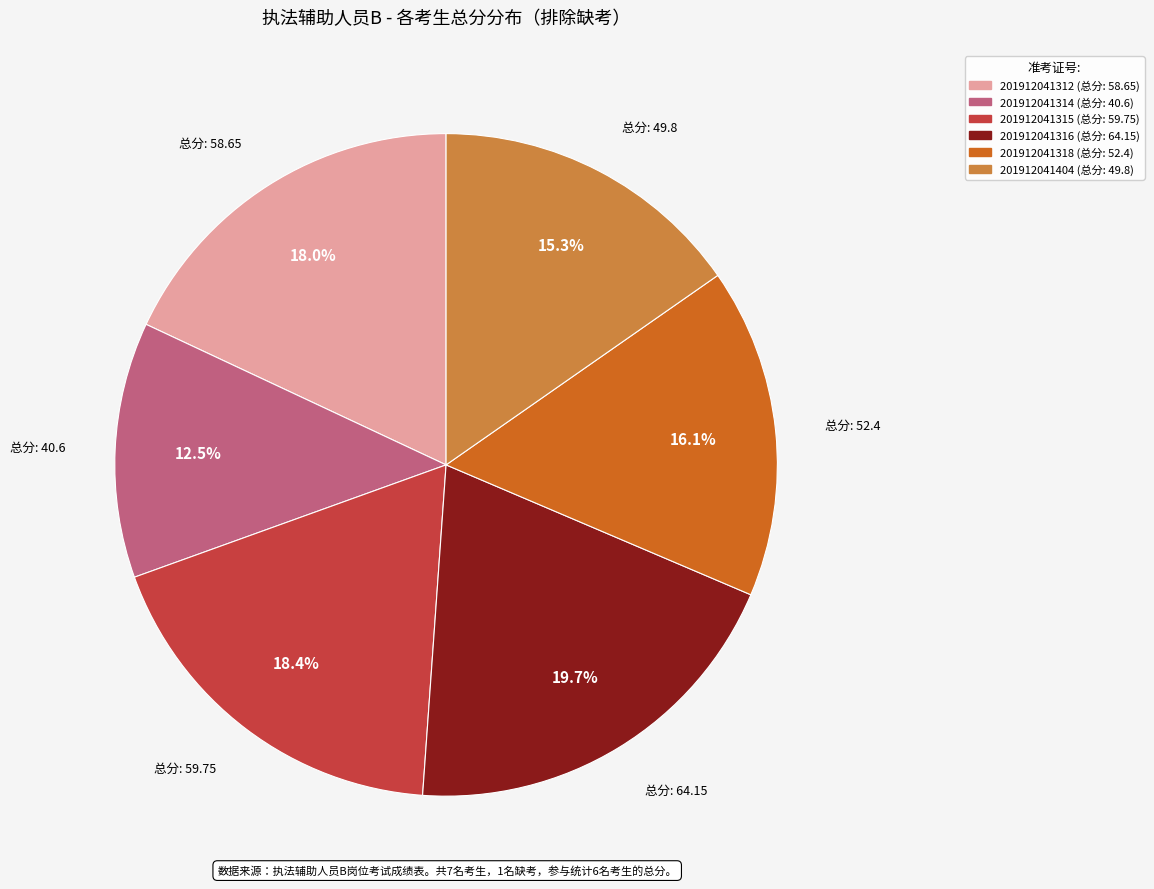

To the nearest percent, what is the average slice percentage?

17%